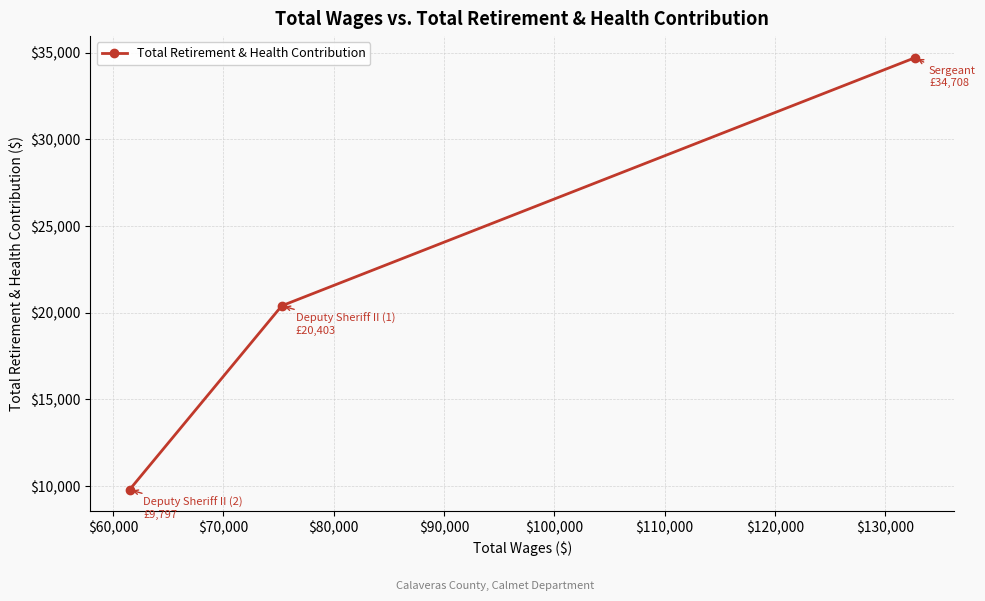

What is the maximum value shown in the chart?

34708